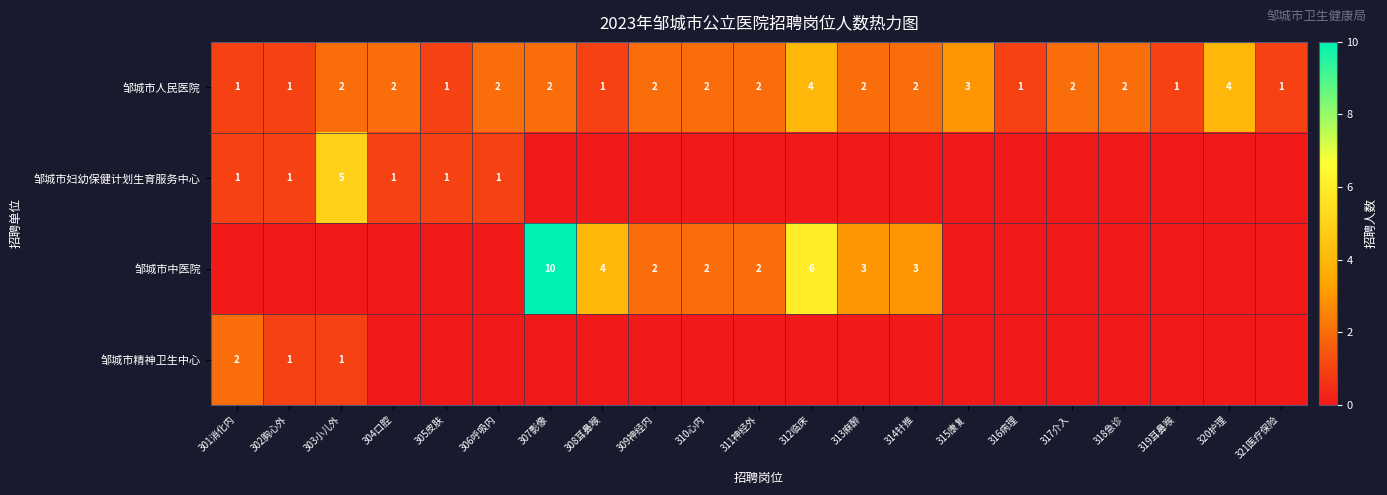

What is the sum of the 邹城市人民医院 values at 301消化内 and 318急诊?

3